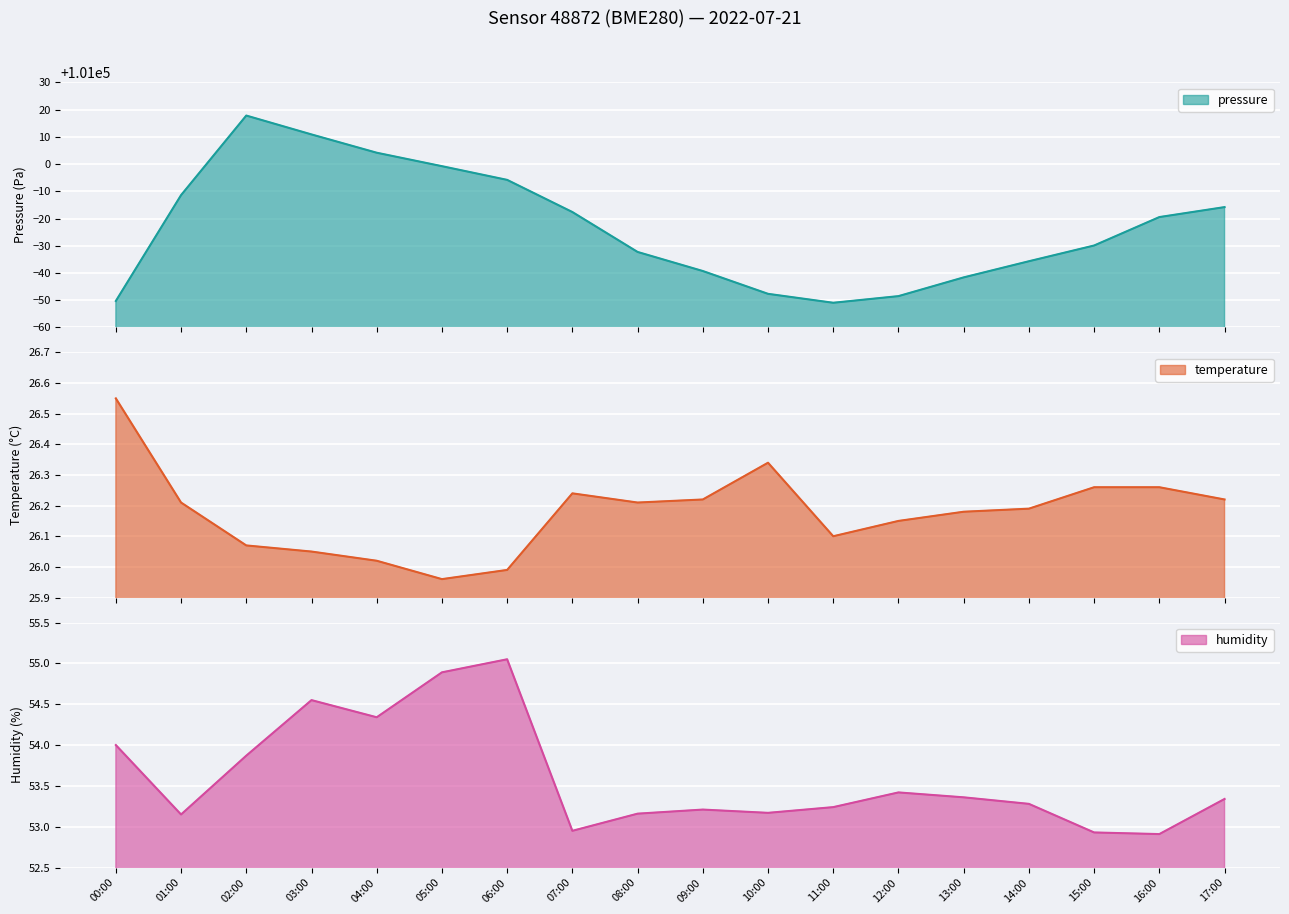

List the labels in order of pressure value, largest first.

02:00, 03:00, 04:00, 05:00, 06:00, 01:00, 17:00, 07:00, 16:00, 15:00, 08:00, 14:00, 09:00, 13:00, 10:00, 12:00, 00:00, 11:00